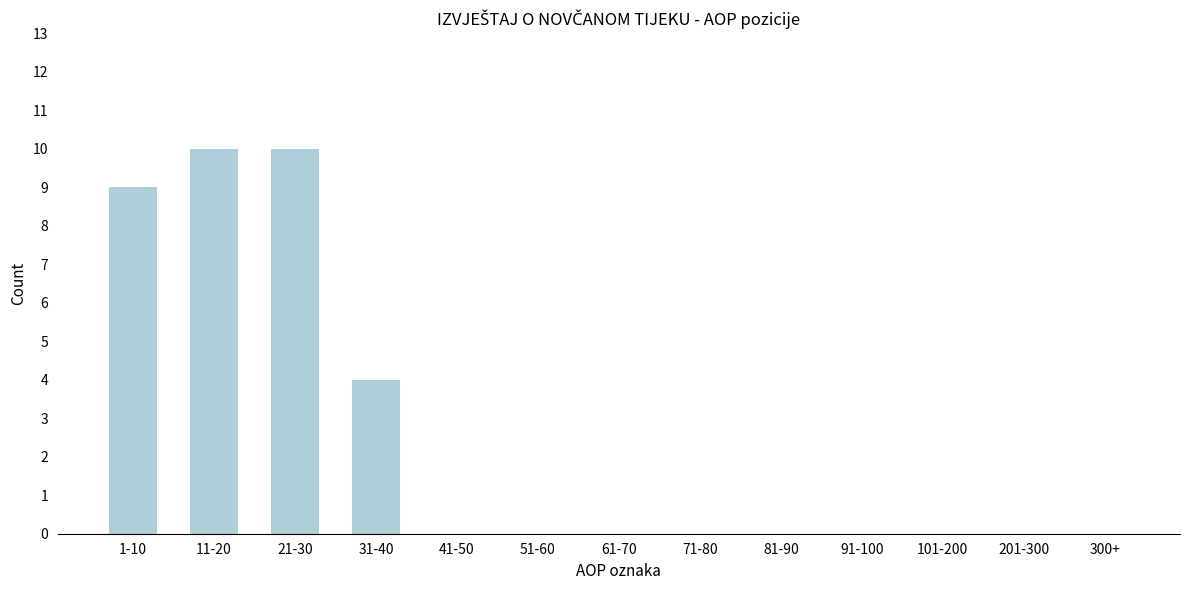

Reading left to right, what are all the values shown in this chart?

1-10=9	11-20=10	21-30=10	31-40=4	41-50=0	51-60=0	61-70=0	71-80=0	81-90=0	91-100=0	101-200=0	201-300=0	300+=0